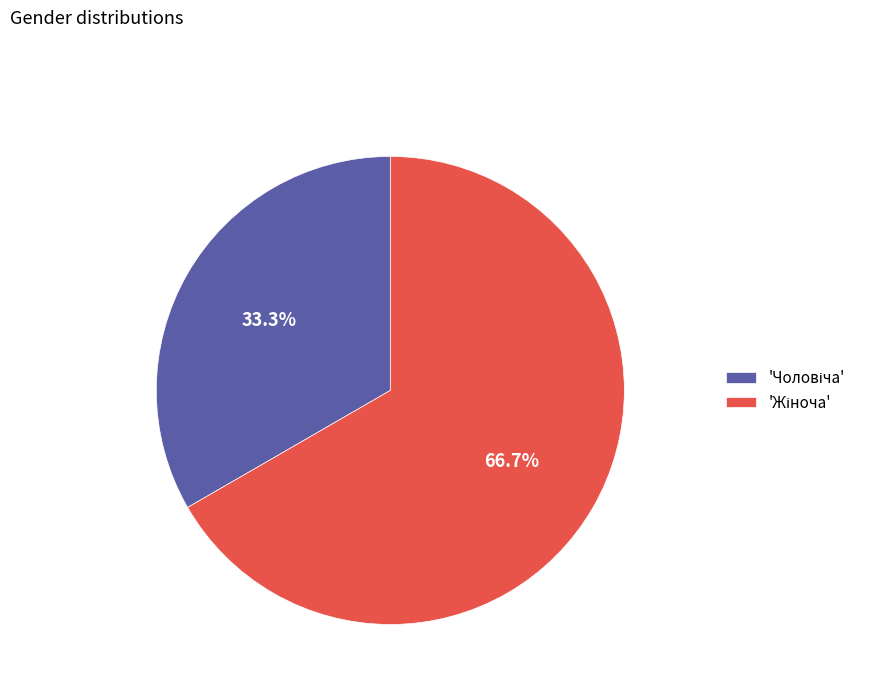

Is there a majority slice in this chart?

Yes